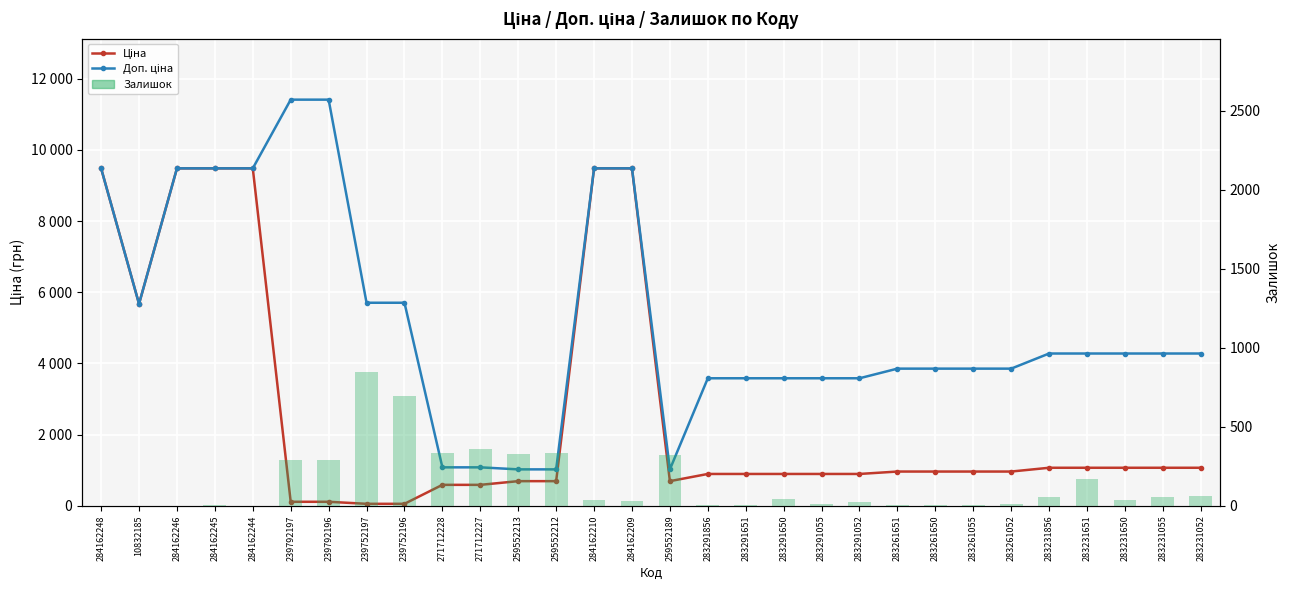

Reading right to left, transcribe all the data shown in this chart.

Ціна: 1069.8	1069.8	1069.8	1069.8	1069.8	963.5	963.5	963.5	963.5	895.9	895.9	895.9	895.9	895.9	693.7	9480.1	9480.1	693.7	693.7	589.9	589.9	57.0	57.0	114.1	114.1	9480.1	9480.1	9480.1	5673.8	9480.1
Доп. ціна: 4279.1	4279.1	4279.1	4279.1	4279.1	3854.0	3854.0	3854.0	3854.0	3583.6	3583.6	3583.6	3583.6	3583.6	1024.6	9480.1	9480.1	1024.6	1024.6	1081.7	1081.7	5705.0	5705.0	11410.0	11410.0	9480.1	9480.1	9480.1	5673.8	9480.1
Залишок: 64.0	53.0	34.0	169.0	54.0	12.0	4.0	6.0	8.0	26.0	9.0	43.0	6.0	7.0	322.0	33.0	37.0	333.0	330.0	359.0	333.0	698.0	845.0	290.0	289.0	2.0	8.0	0.0	2.0	0.0